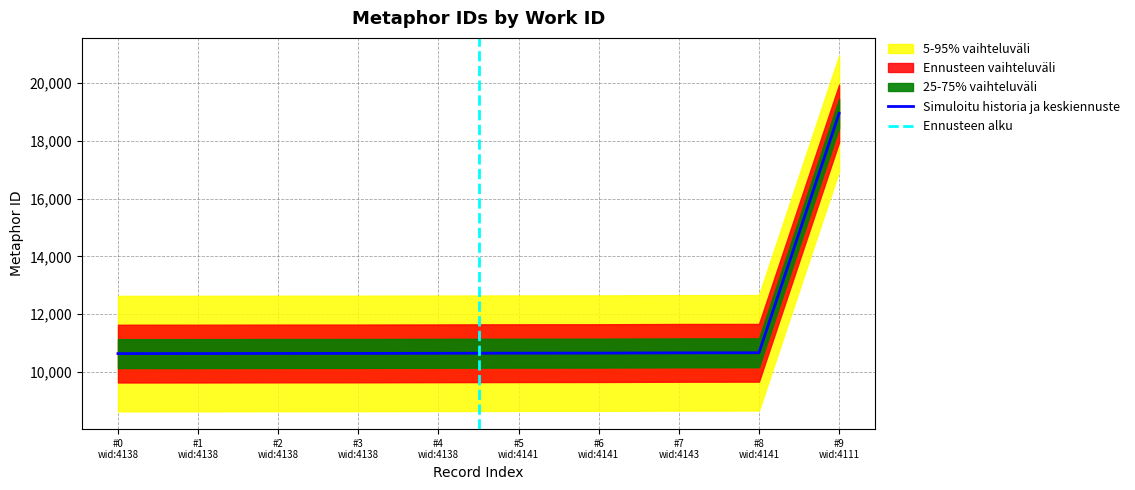

True or false: the data has more than 2 interior local peaks.

False